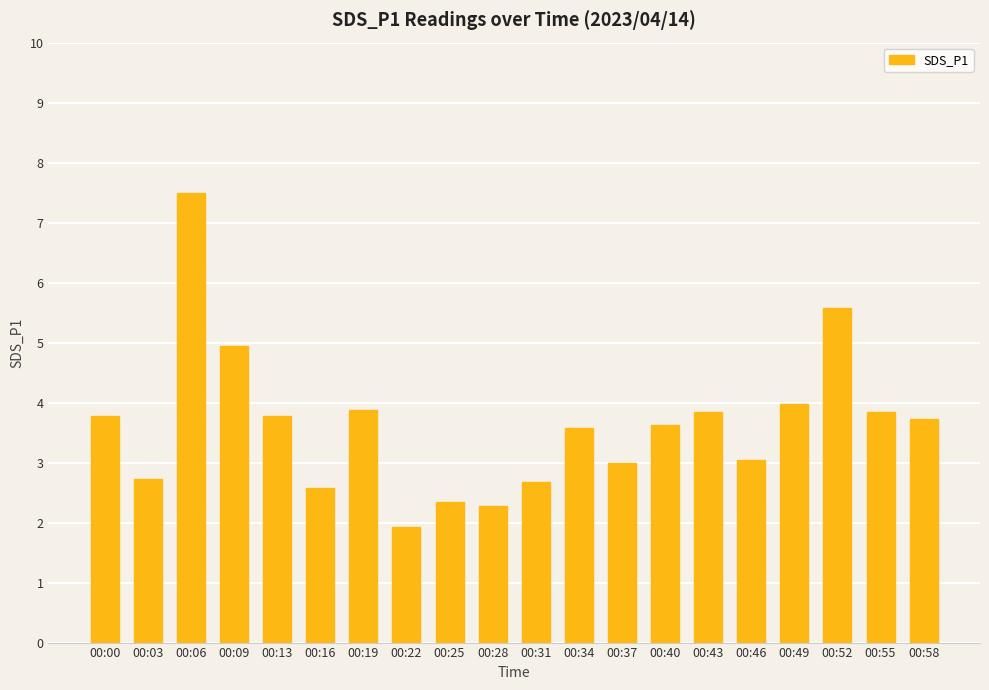

Where does the data first go above 3?

00:00